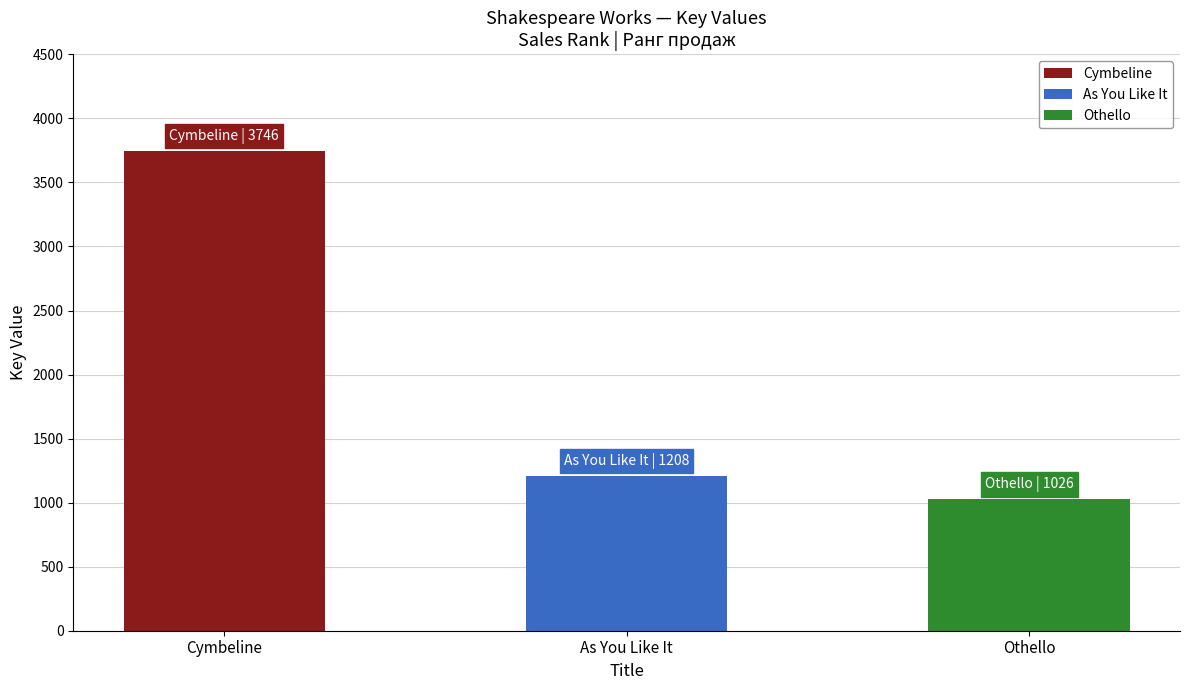

Are the bars horizontal?

No